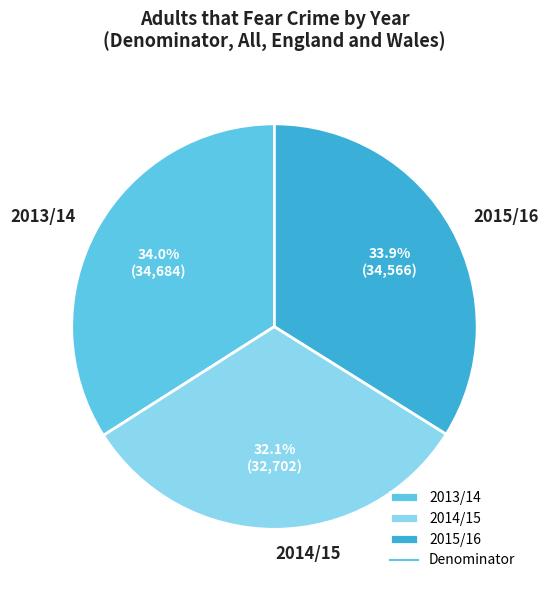

What is the smallest slice in the pie chart?

2014/15